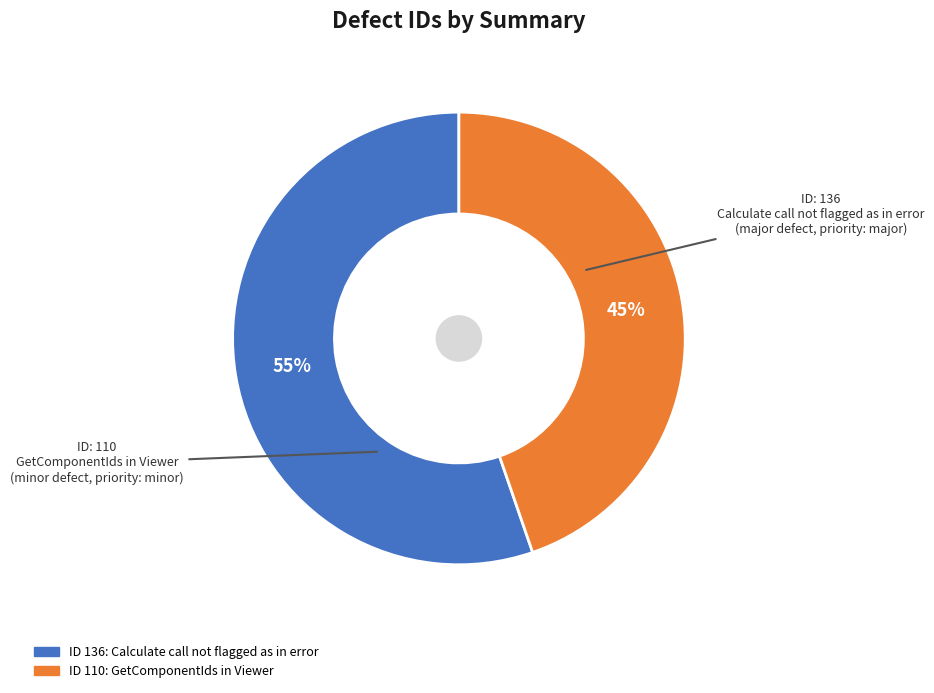

Count the number of slices in the pie.

2